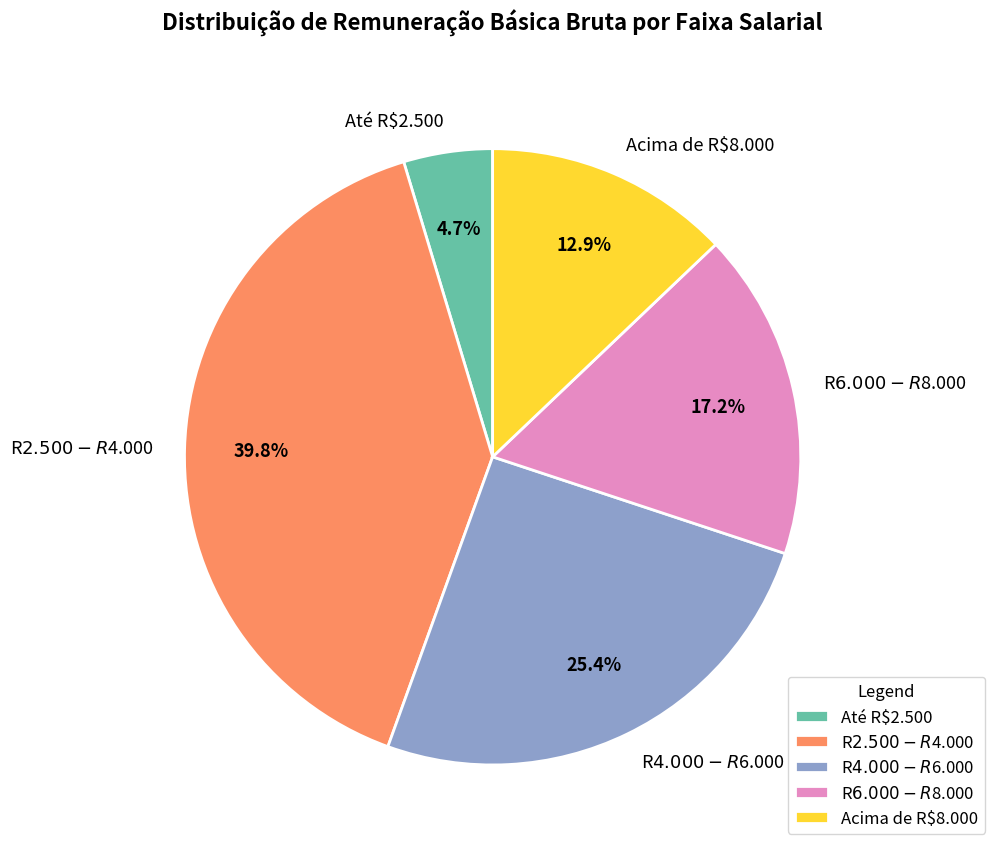

What percentage is NOT represented by Acima de R$8.000?

87.1%